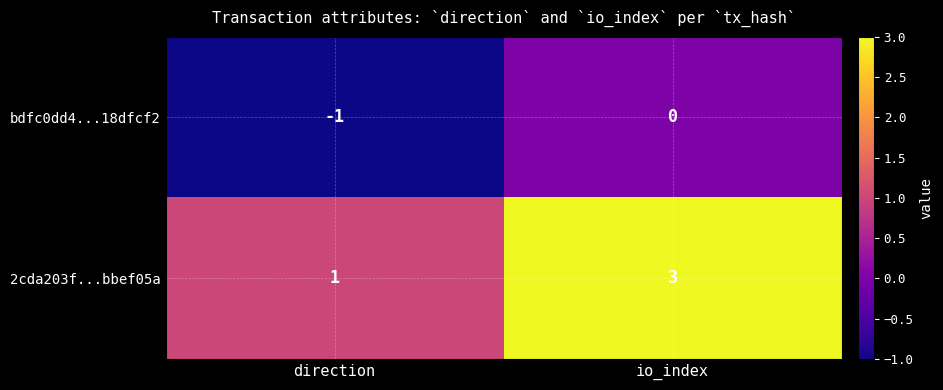

Reading left to right, transcribe all the data shown in this chart.

bdfc0dd4...18dfcf2: -1	0
2cda203f...bbef05a: 1	3